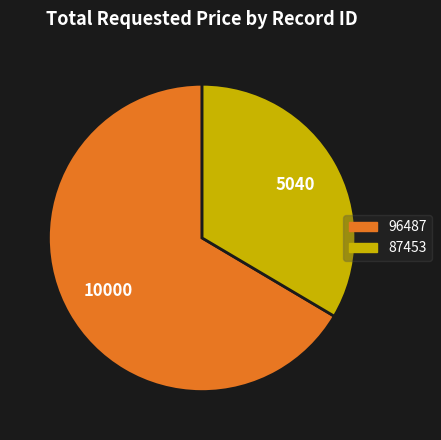

Which slice represents more than half of the pie?

96487